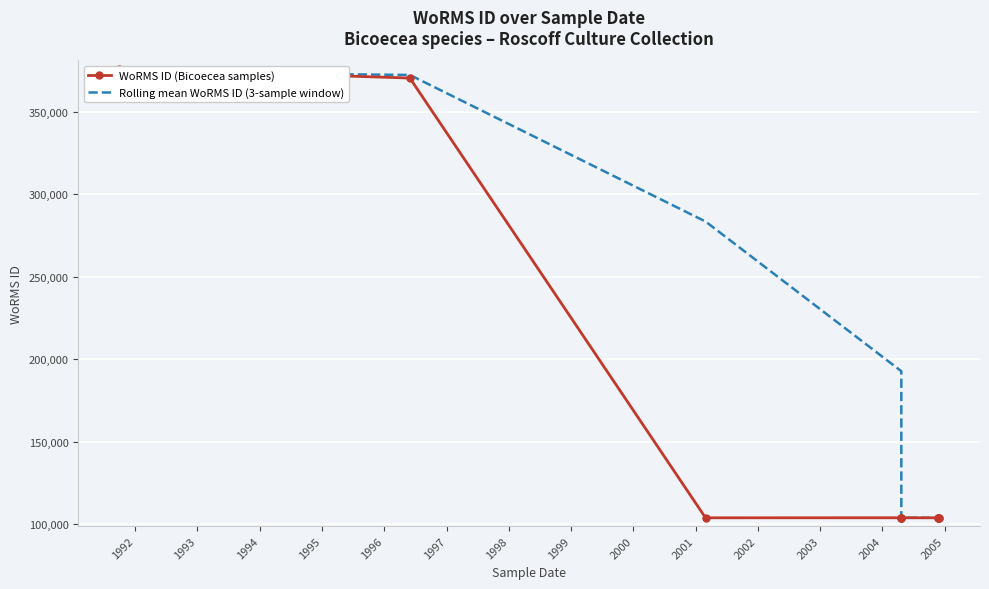

How many lines are shown in the chart?

2